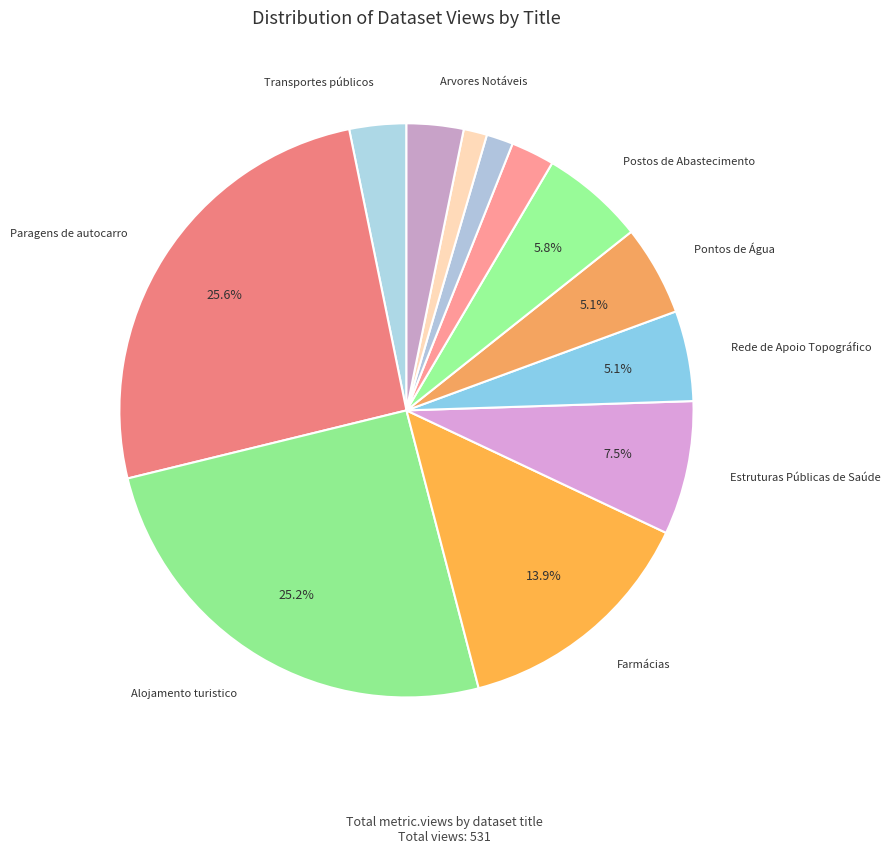

How many slices are in this pie chart?

12